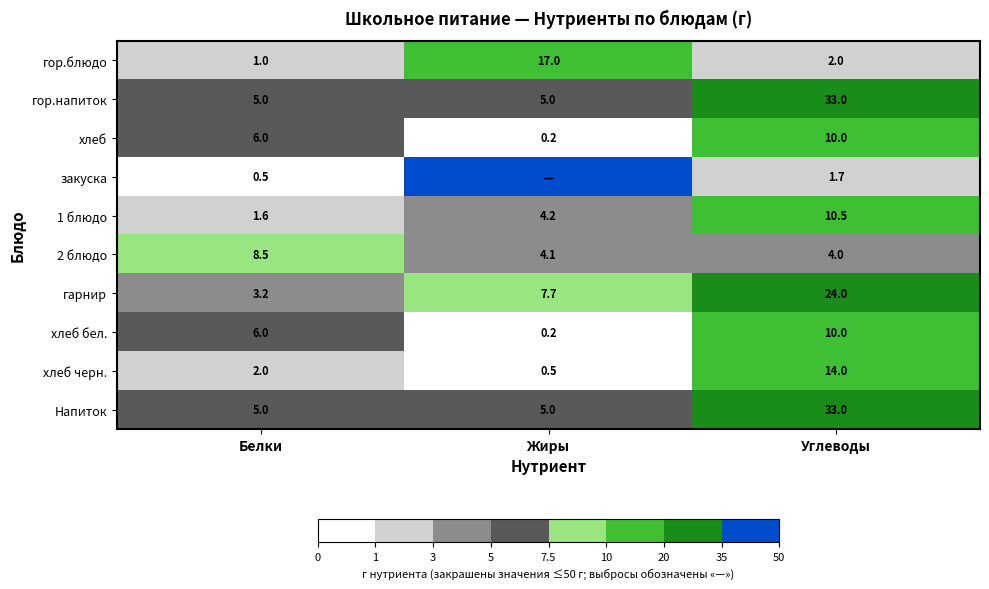

Where is гор.блюдо nearest to the value 9?

Углеводы